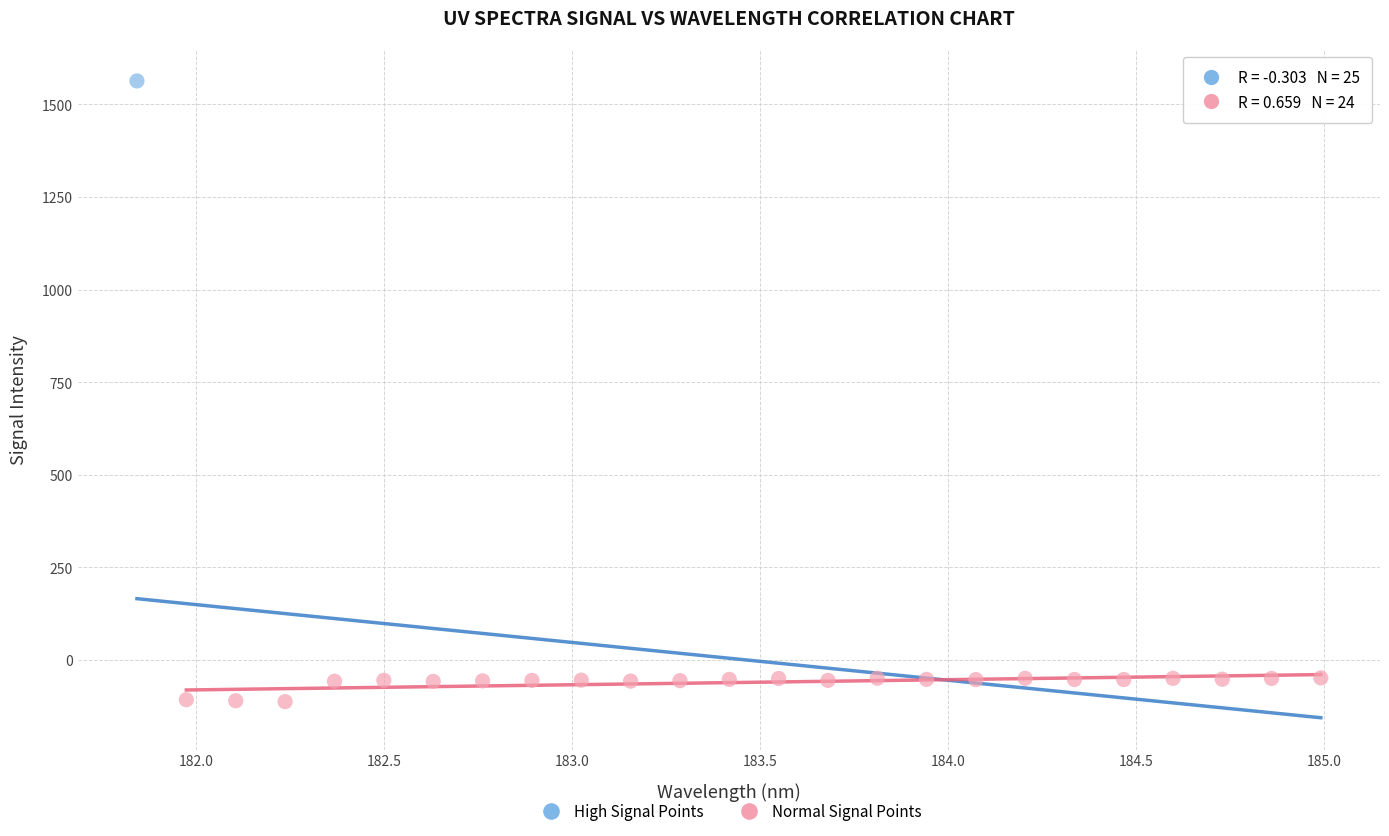

What are all the series names shown in the legend?

High Signal Points, Normal Signal Points